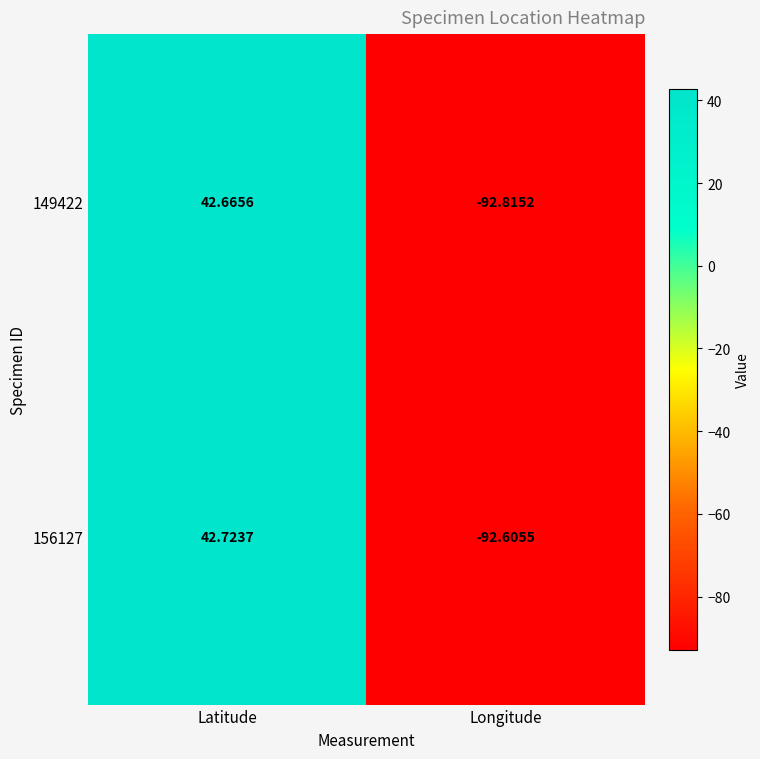

Is the value of 149422 at Longitude greater than the value of 156127 at Longitude?

No